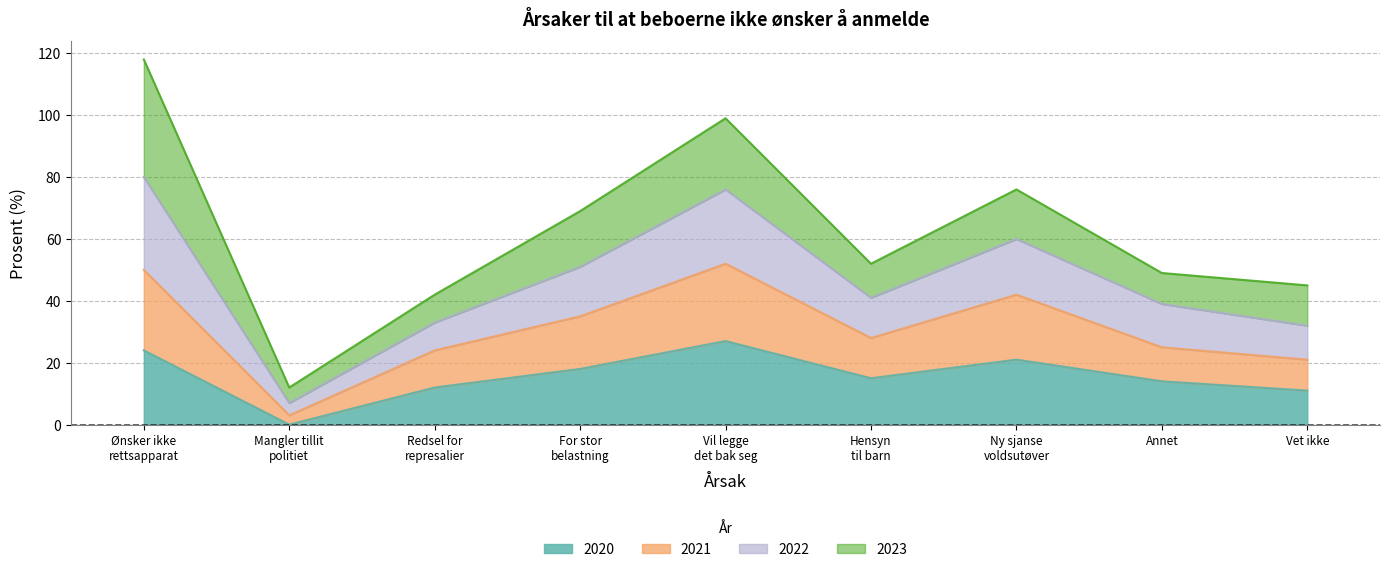

Is it true that 2022 equals 11 at Hensyn til barn?

False